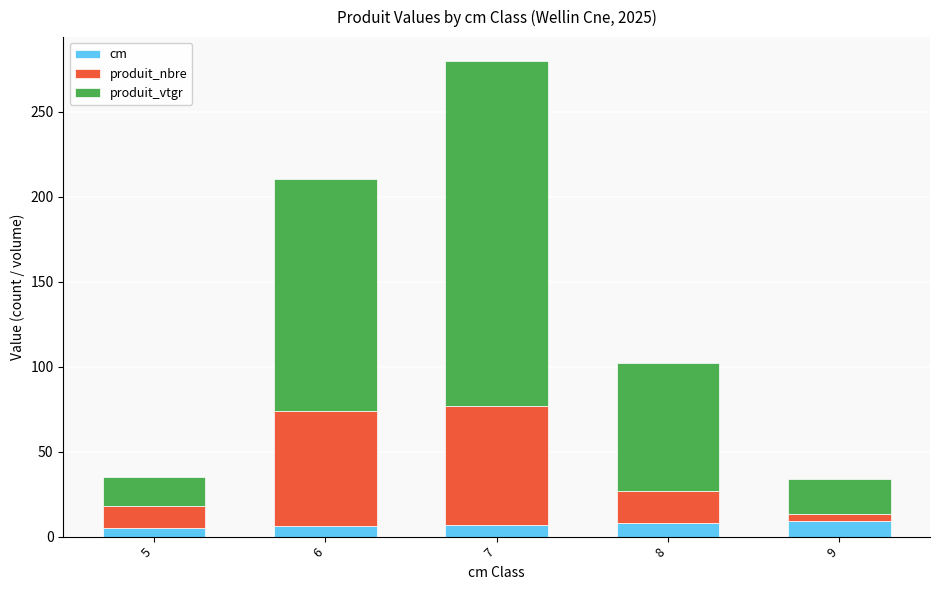

What is the maximum value for cm?

9.0